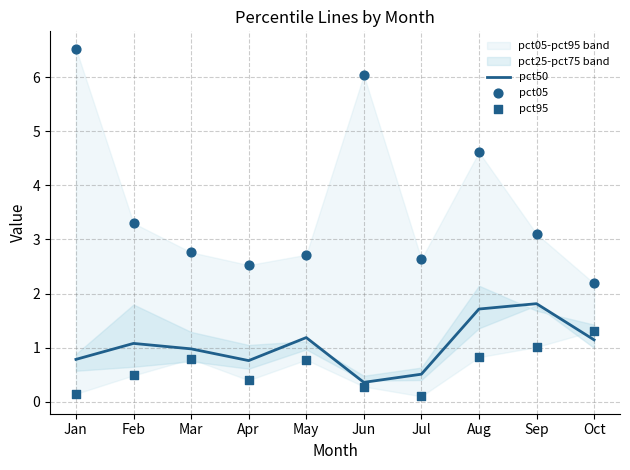

At how many categories does at least one series exceed 1?

10